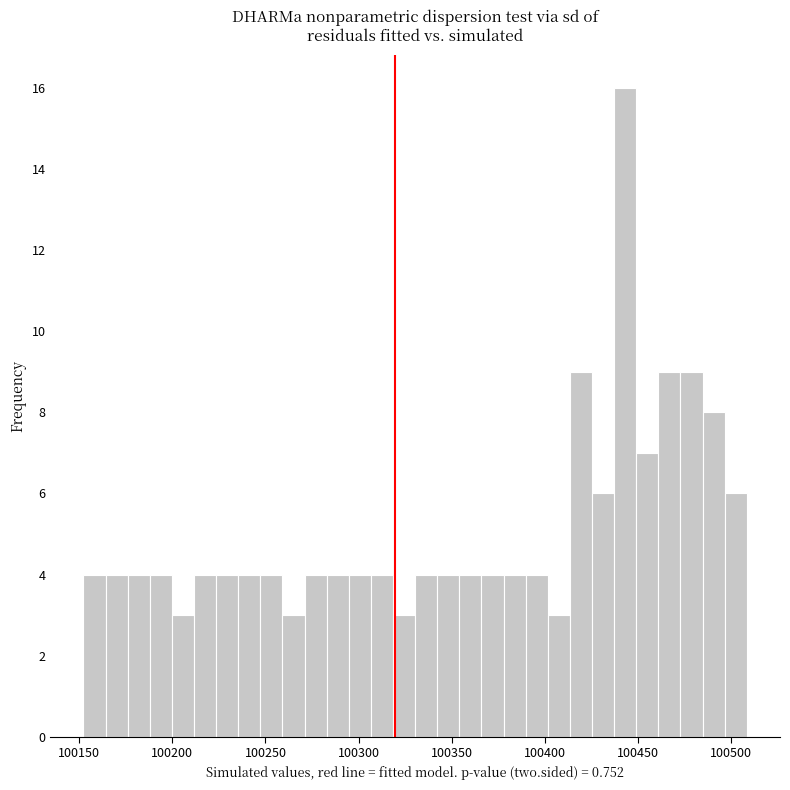

Around what value on the x-axis is the tallest bar? Give the approximate position of its centre, as read against the axis.

100445